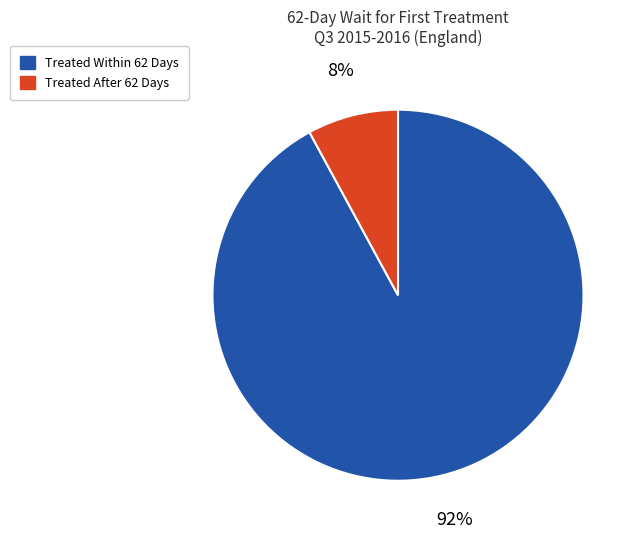

How many slices are in this pie chart?

2